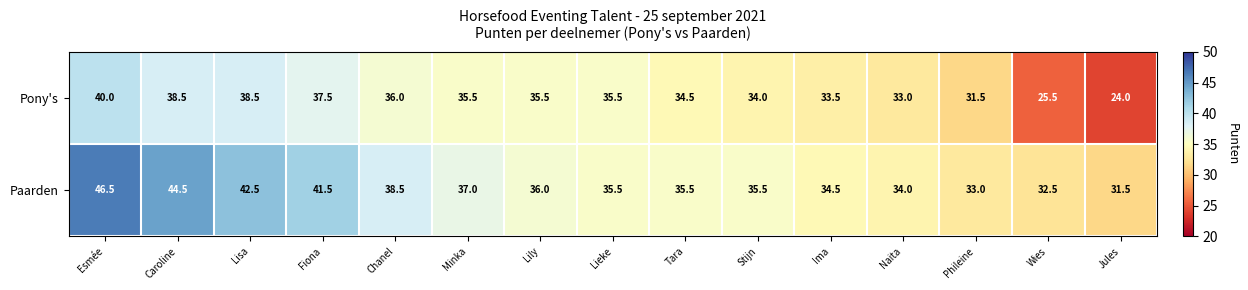

What is the maximum value shown in the chart?

46.5